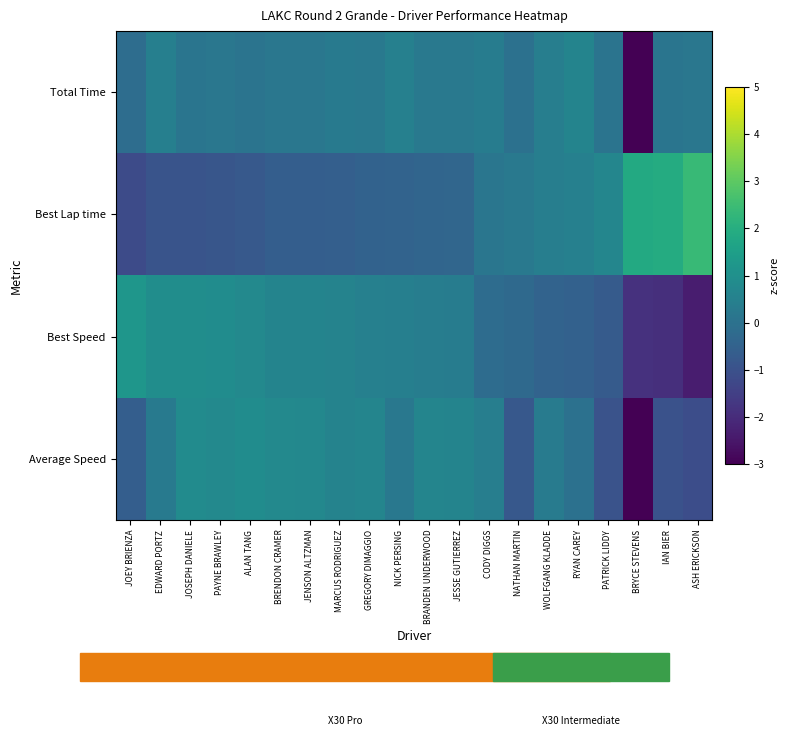

Reading left to right, what are all the values shown in this chart?

Total Time: JOEY BRIENZA=-0.1	EDWARD PORTZ=0.5	JOSEPH DANIELE=0.1	PAYNE BRAWLEY=0.2	ALAN TANG=0.1	BRENDON CRAMER=0.2	JENSON ALTZMAN=0.2	MARCUS RODRIGUEZ=0.3	GREGORY DIMAGGIO=0.2	NICK PERSING=0.5	BRANDEN UNDERWOOD=0.2	JESSE GUTIERREZ=0.2	CODY DIGGS=0.4	NATHAN MARTIN=-0.0	WOLFGANG KLADDE=0.4	RYAN CAREY=0.6	PATRICK LIDDY=0.1	BRYCE STEVENS=-4.3	IAN BIER=0.1	ASH ERICKSON=0.2
Best Lap time: JOEY BRIENZA=-1.2	EDWARD PORTZ=-0.9	JOSEPH DANIELE=-0.9	PAYNE BRAWLEY=-0.9	ALAN TANG=-0.8	BRENDON CRAMER=-0.6	JENSON ALTZMAN=-0.6	MARCUS RODRIGUEZ=-0.6	GREGORY DIMAGGIO=-0.5	NICK PERSING=-0.4	BRANDEN UNDERWOOD=-0.4	JESSE GUTIERREZ=-0.4	CODY DIGGS=0.1	NATHAN MARTIN=0.2	WOLFGANG KLADDE=0.4	RYAN CAREY=0.5	PATRICK LIDDY=0.7	BRYCE STEVENS=1.9	IAN BIER=1.9	ASH ERICKSON=2.4
Best Speed: JOEY BRIENZA=1.2	EDWARD PORTZ=0.9	JOSEPH DANIELE=0.9	PAYNE BRAWLEY=0.9	ALAN TANG=0.8	BRENDON CRAMER=0.6	JENSON ALTZMAN=0.6	MARCUS RODRIGUEZ=0.6	GREGORY DIMAGGIO=0.5	NICK PERSING=0.4	BRANDEN UNDERWOOD=0.4	JESSE GUTIERREZ=0.4	CODY DIGGS=-0.2	NATHAN MARTIN=-0.3	WOLFGANG KLADDE=-0.4	RYAN CAREY=-0.5	PATRICK LIDDY=-0.7	BRYCE STEVENS=-1.9	IAN BIER=-1.9	ASH ERICKSON=-2.4
Average Speed: JOEY BRIENZA=-0.6	EDWARD PORTZ=0.3	JOSEPH DANIELE=0.9	PAYNE BRAWLEY=0.8	ALAN TANG=0.9	BRENDON CRAMER=0.8	JENSON ALTZMAN=0.7	MARCUS RODRIGUEZ=0.6	GREGORY DIMAGGIO=0.6	NICK PERSING=0.2	BRANDEN UNDERWOOD=0.6	JESSE GUTIERREZ=0.6	CODY DIGGS=0.4	NATHAN MARTIN=-0.8	WOLFGANG KLADDE=0.3	RYAN CAREY=-0.0	PATRICK LIDDY=-0.9	BRYCE STEVENS=-3.3	IAN BIER=-1.0	ASH ERICKSON=-1.1